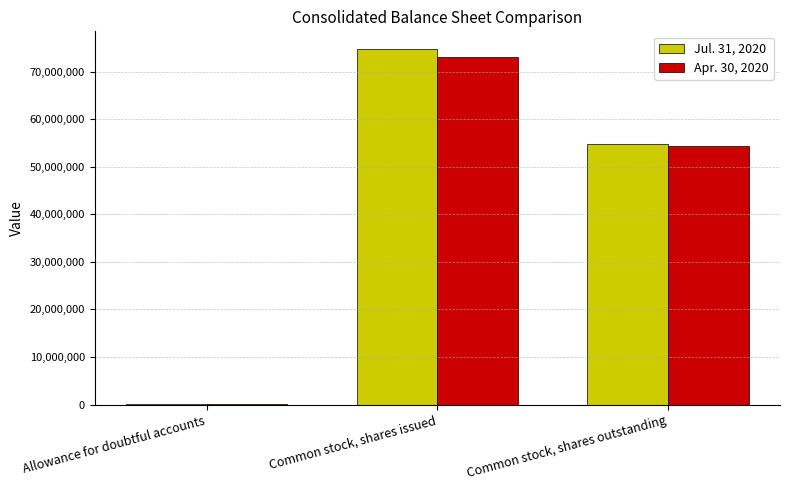

The Jul. 31, 2020 series shows 54869000 at Common stock, shares outstanding. True or false?

True